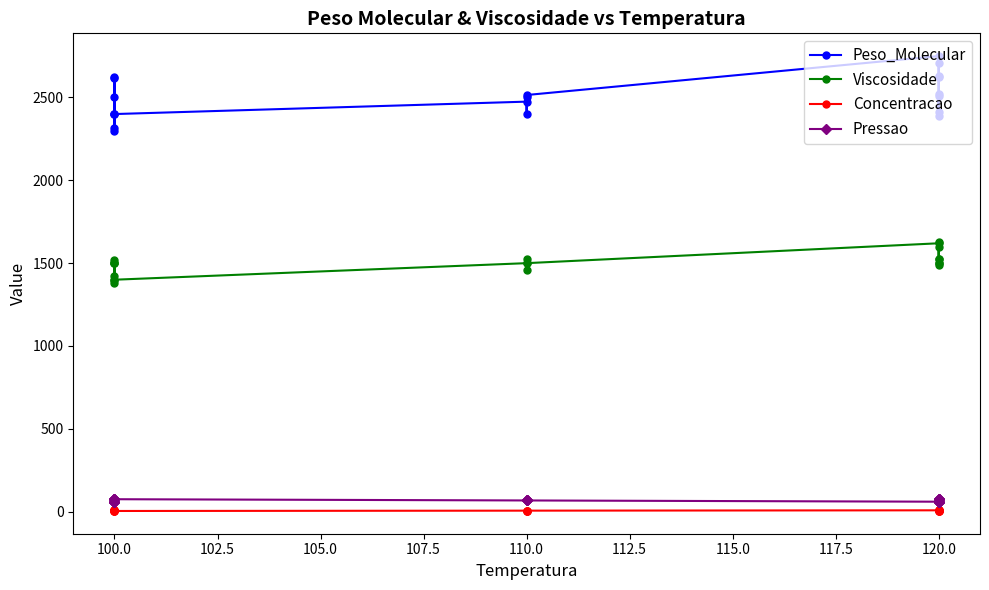

True or false: Peso_Molecular and Concentracao cross at least once.

False